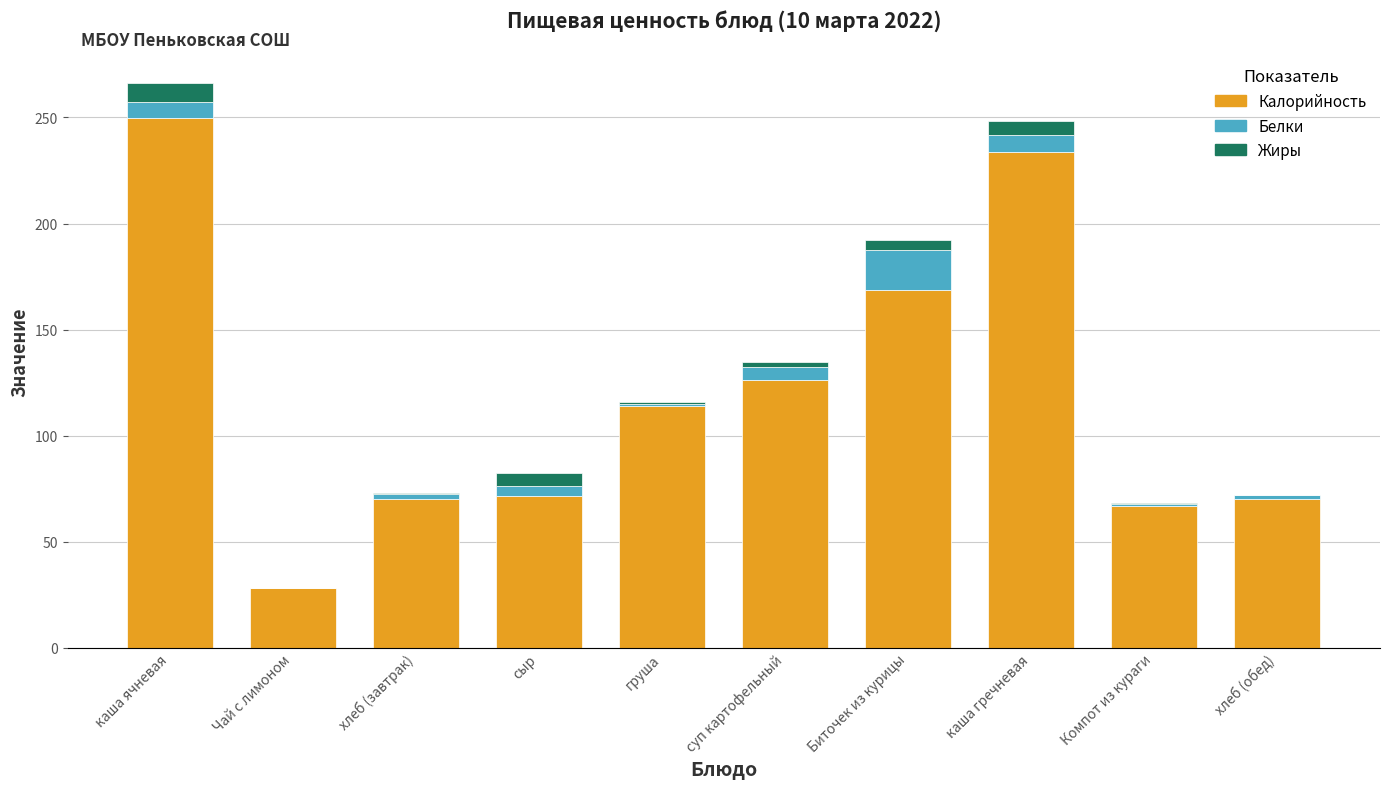

At which category is the sum across all series the highest?

каша ячневая